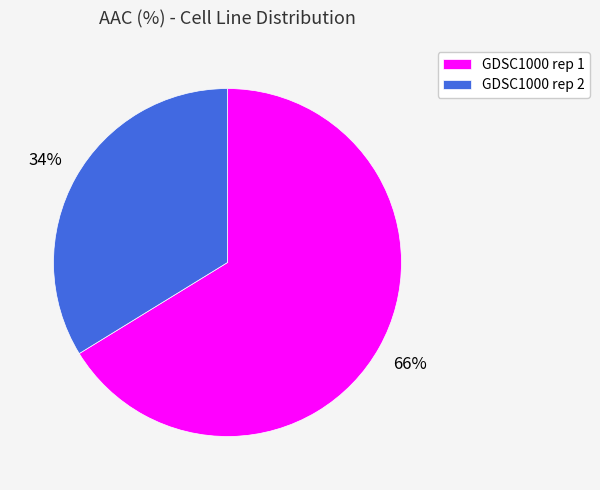

Combined, do GDSC1000 rep 2 and GDSC1000 rep 1 account for over 50%?

Yes